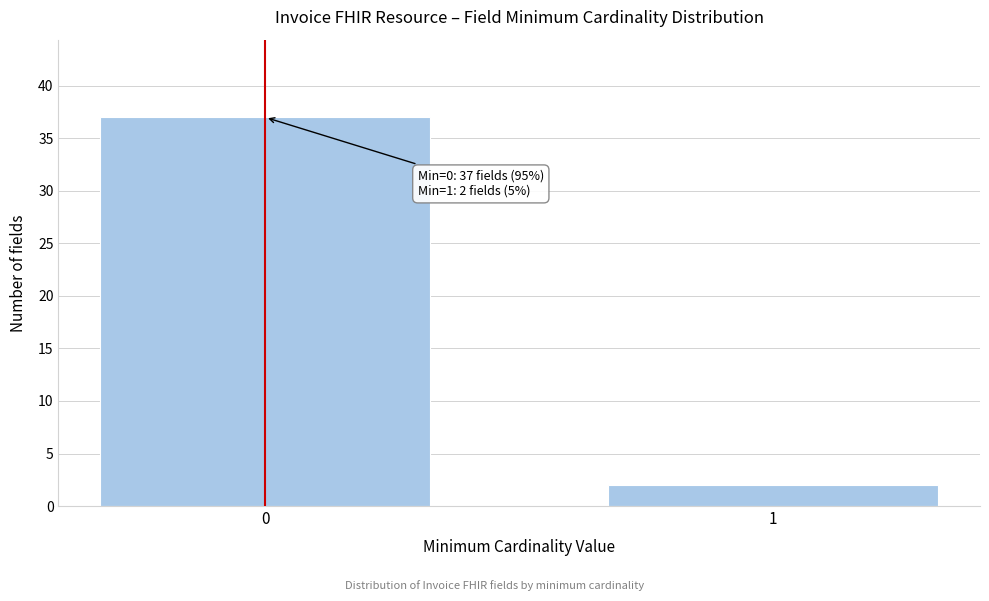

Reading left to right, list all the values displayed in this chart.

37	2